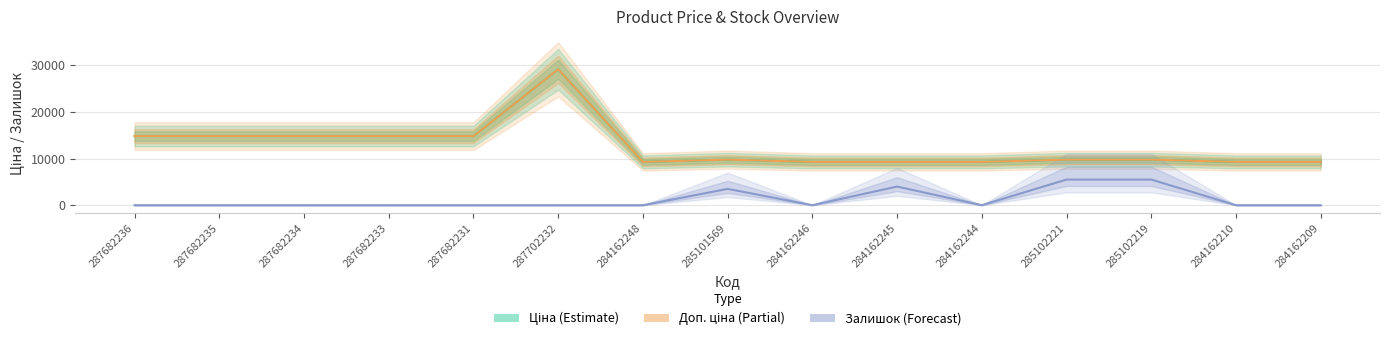

At which label does Ціна first exceed 9775?

287682236